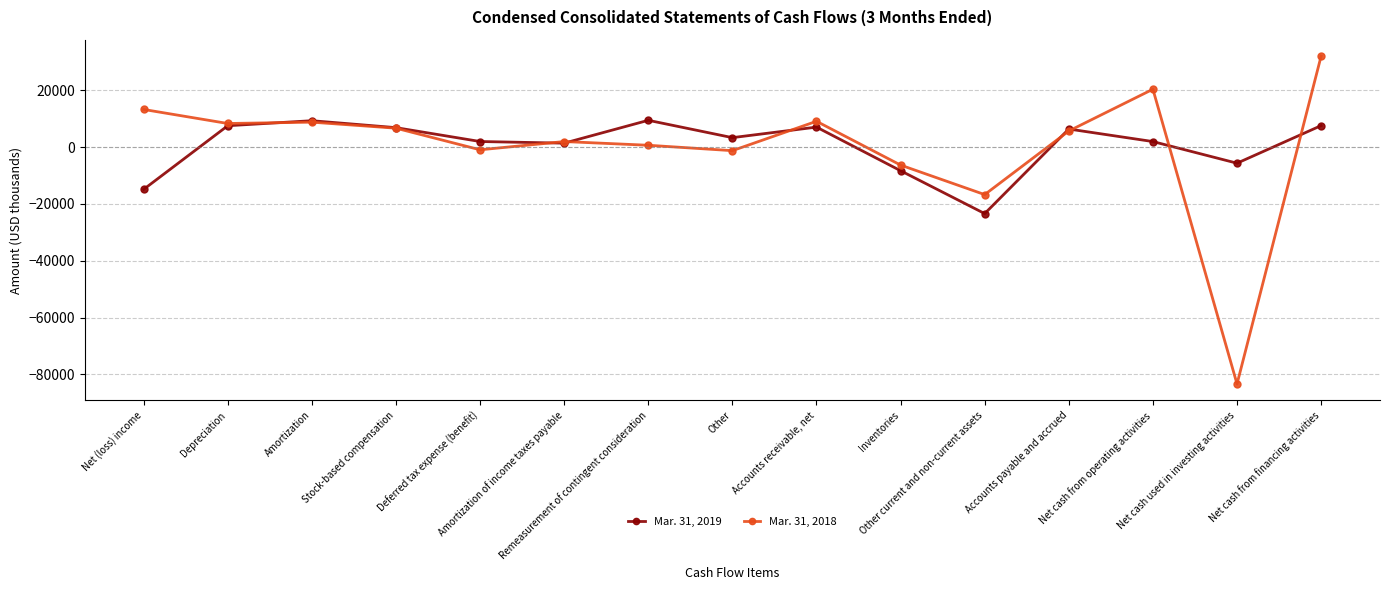

What is the label of the 8th point from the left?

Other